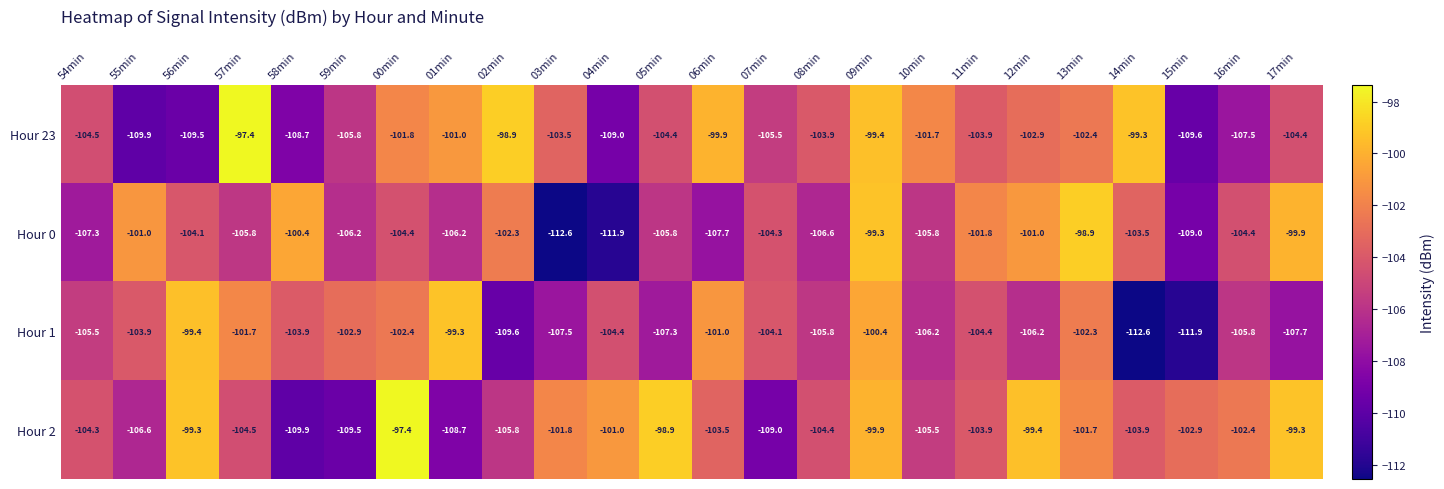

How many series are shown in this chart?

4